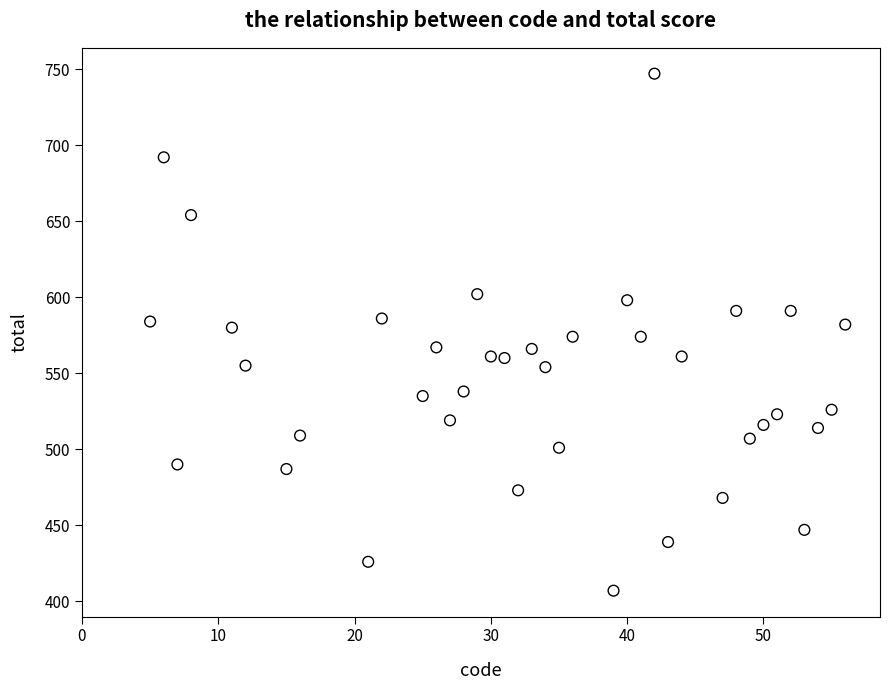

What is the range of Y values (max minus min)?

340